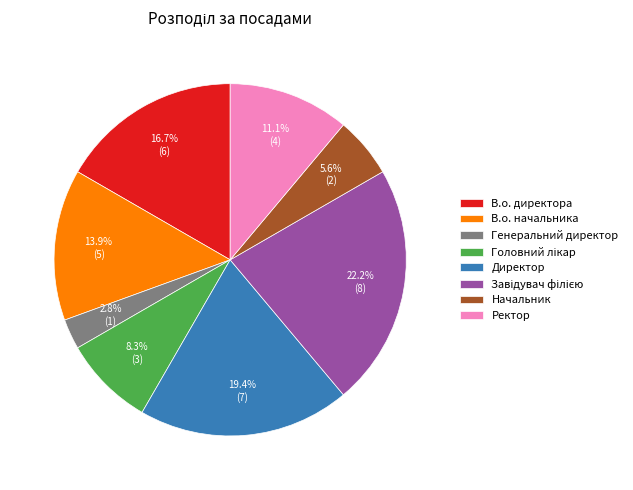

What percentage is NOT represented by В.о. директора?

83.3%